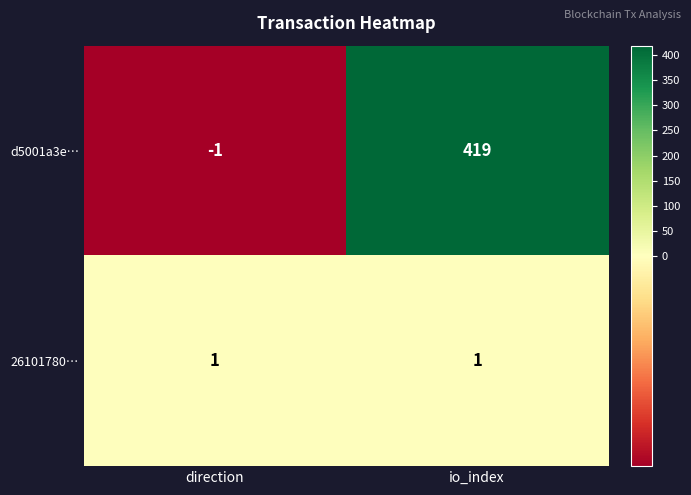

Which series changed the most between direction and io_index?

d5001a3e…